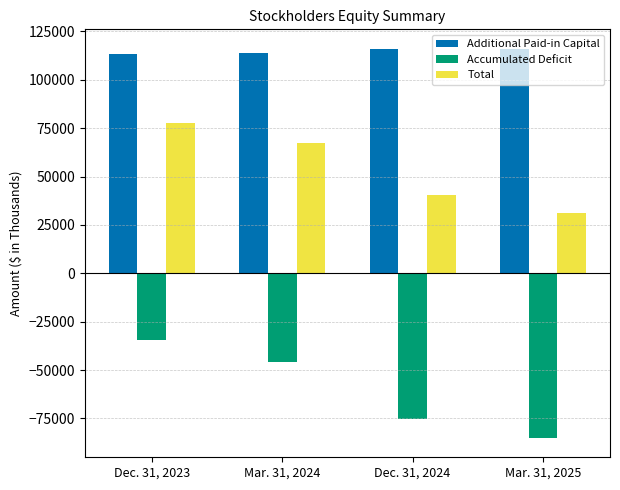

The value of Additional Paid-in Capital at Mar. 31, 2025 is 64470. True or false?

False